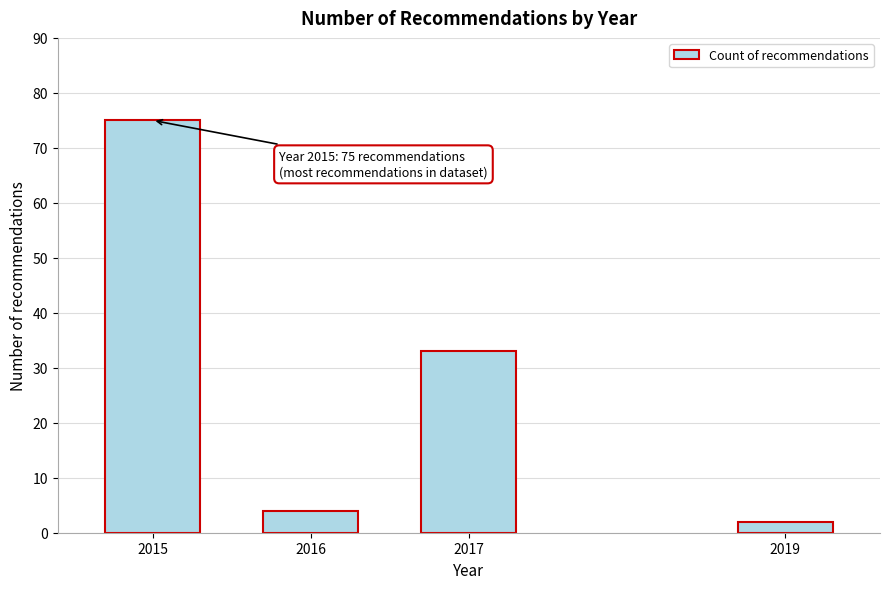

Reading left to right, extract all data points from this chart.

2015=75	2016=4	2017=33	2019=2